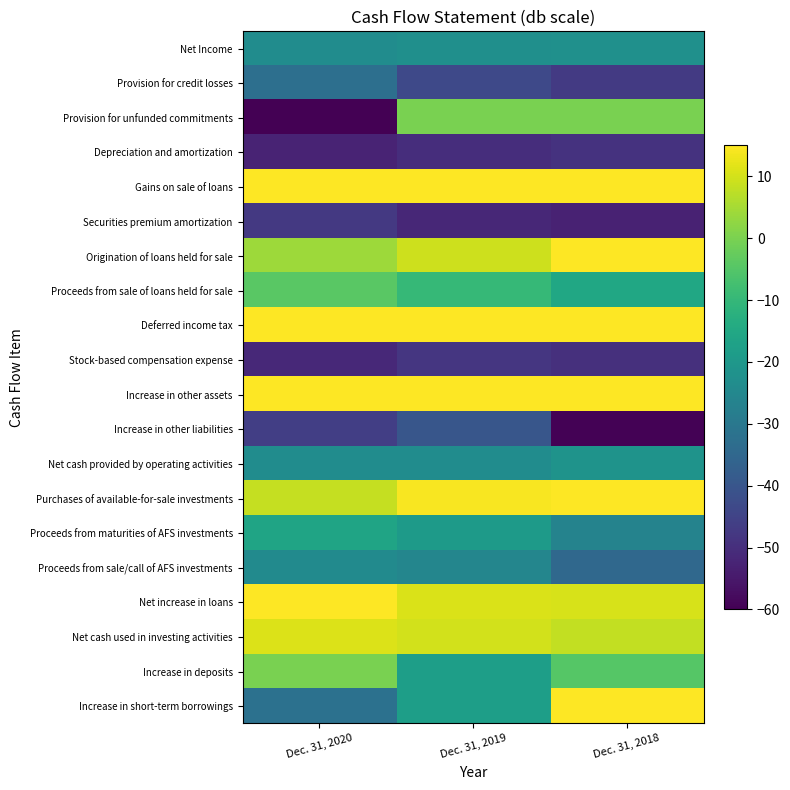

What is the maximum value shown in the chart?

89.9